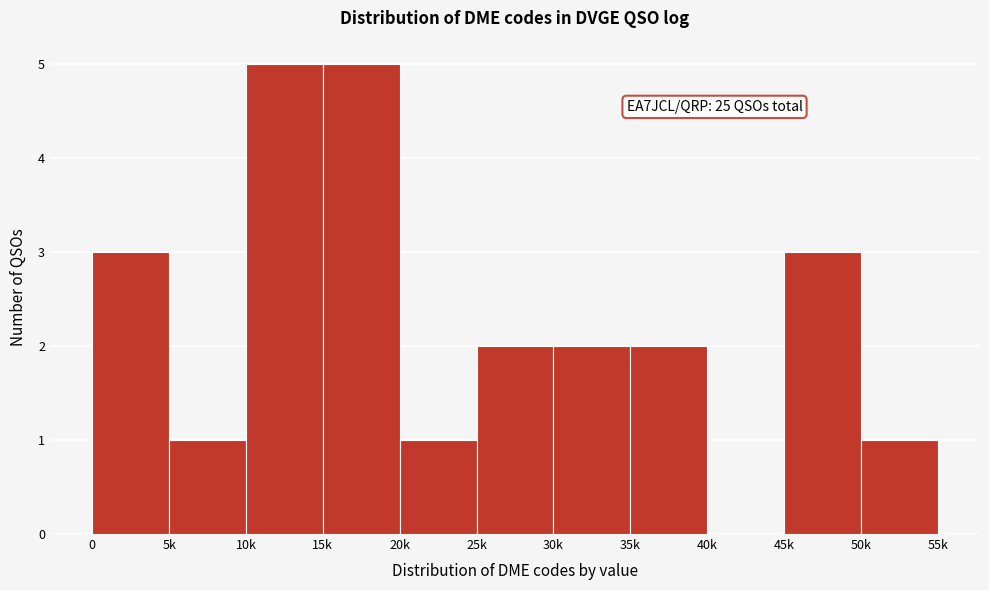

Reading left to right, list all the values displayed in this chart.

0=3	5k=1	10k=5	15k=5	20k=1	25k=2	30k=2	35k=2	40k=0	45k=3	50k=1